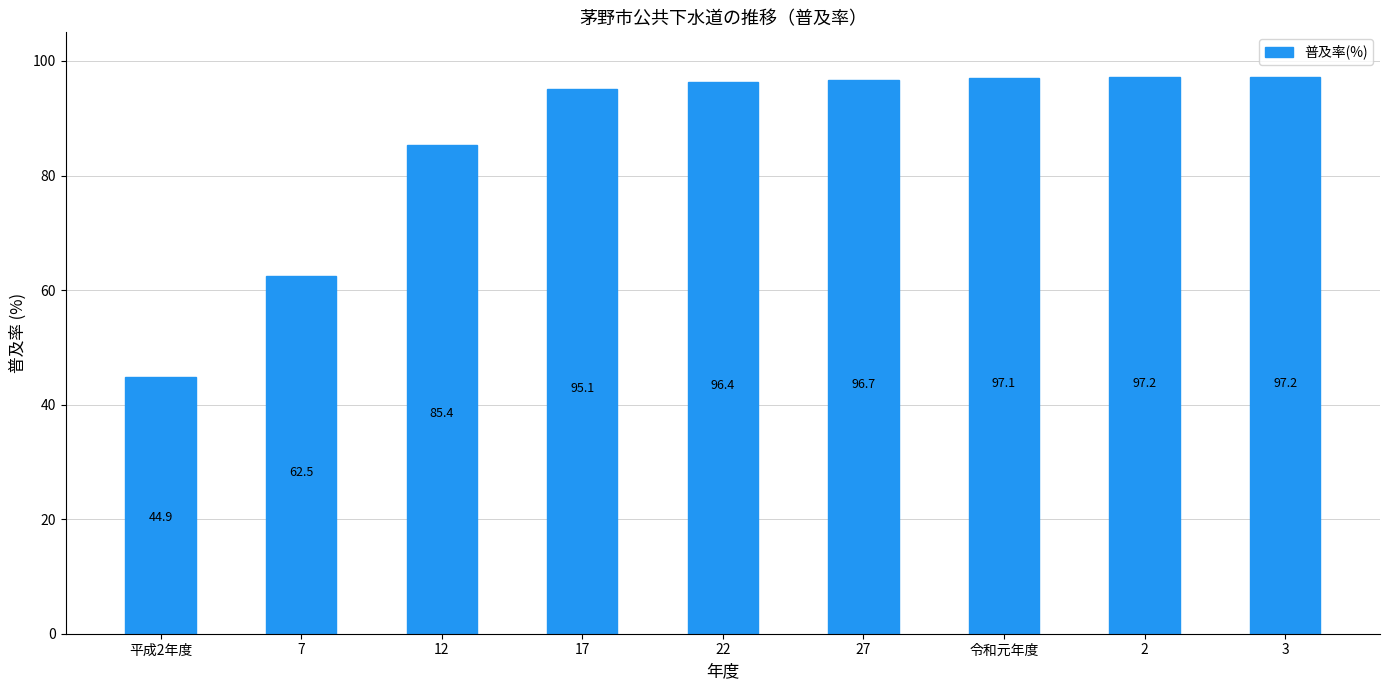

Reading right to left, transcribe all the data shown in this chart.

3=97.2	2=97.2	令和元年度=97.1	27=96.7	22=96.4	17=95.1	12=85.4	7=62.5	平成2年度=44.9